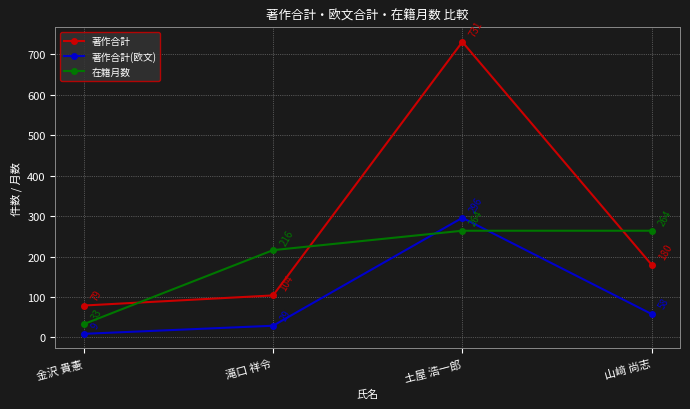

What is the approximate value of 在籍月数 at 金沢 貴憲, to the nearest 10?

30